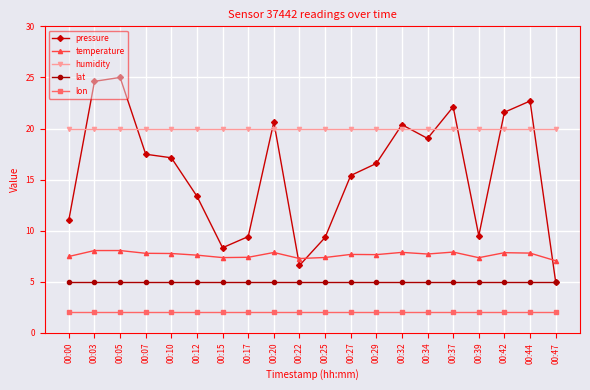

Rank the series by their maximum value, from lowest to highest.

lon, lat, temperature, humidity, pressure